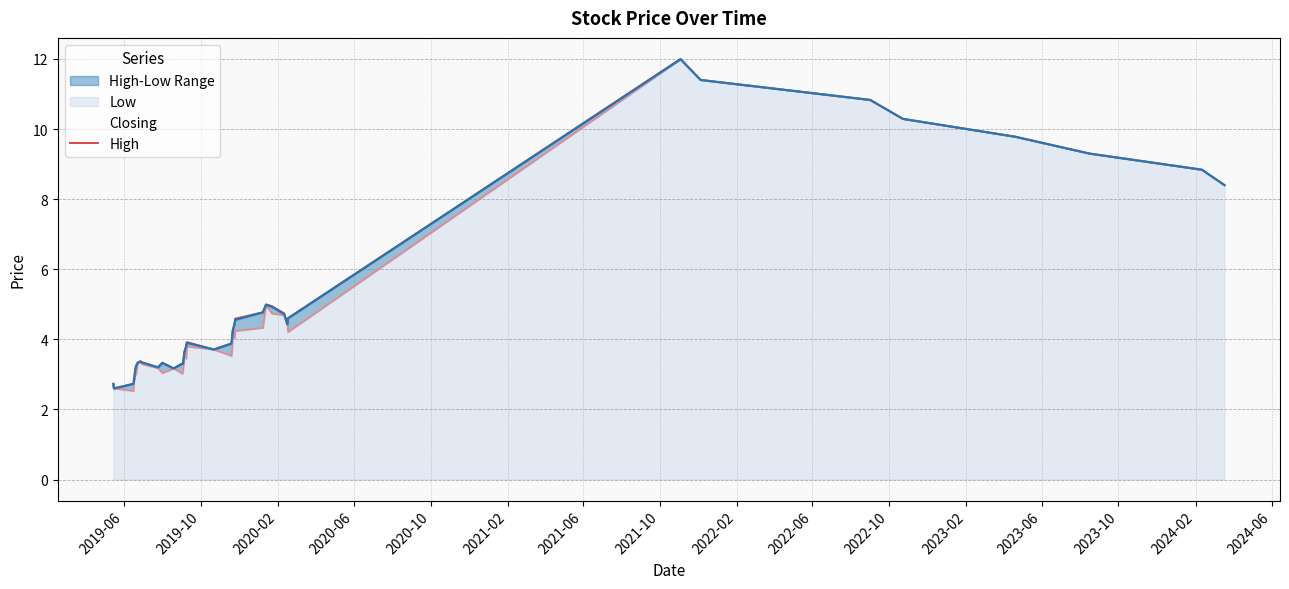

What is the maximum value for Closing?

12.0